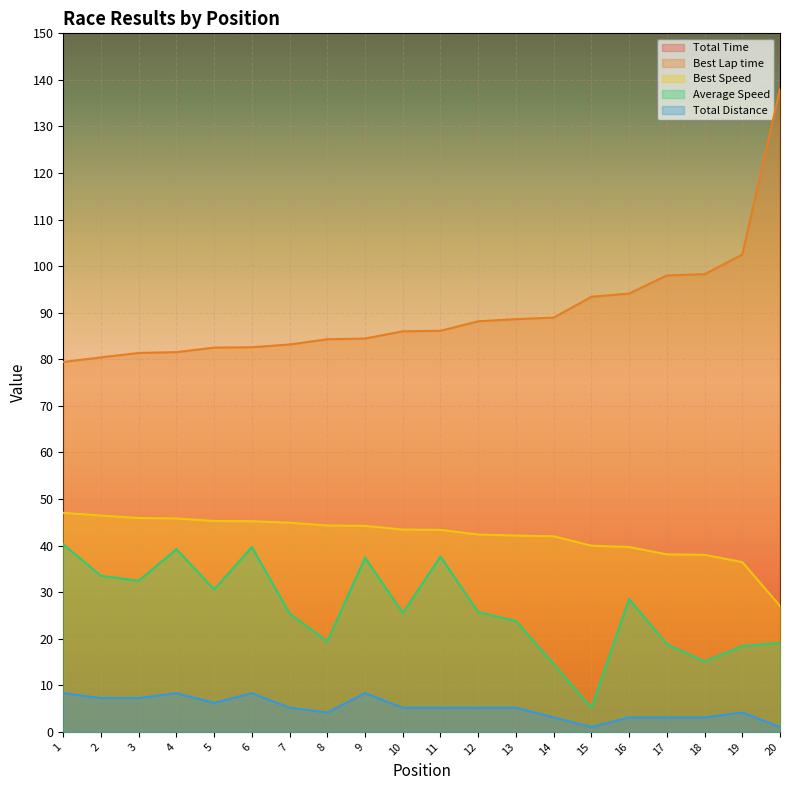

At how many categories does at least one series exceed 190?

20